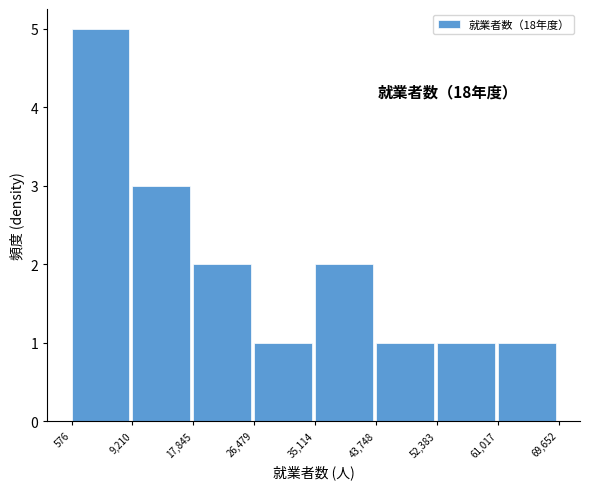

Over which range of the x-axis is the bar tallest?

576 to 9,210